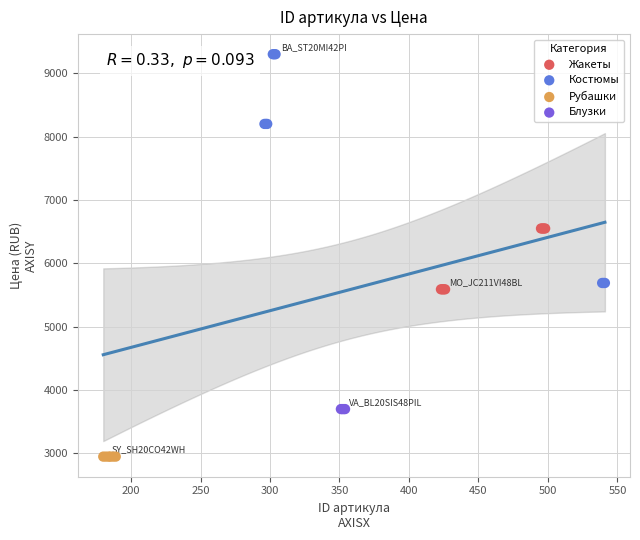

Which series contains the highest Y value?

Костюмы